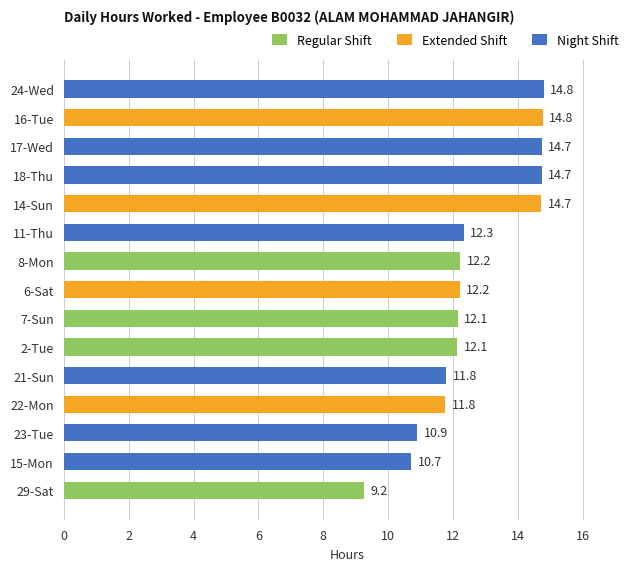

What is the value of the 7th bar from the top?

12.2